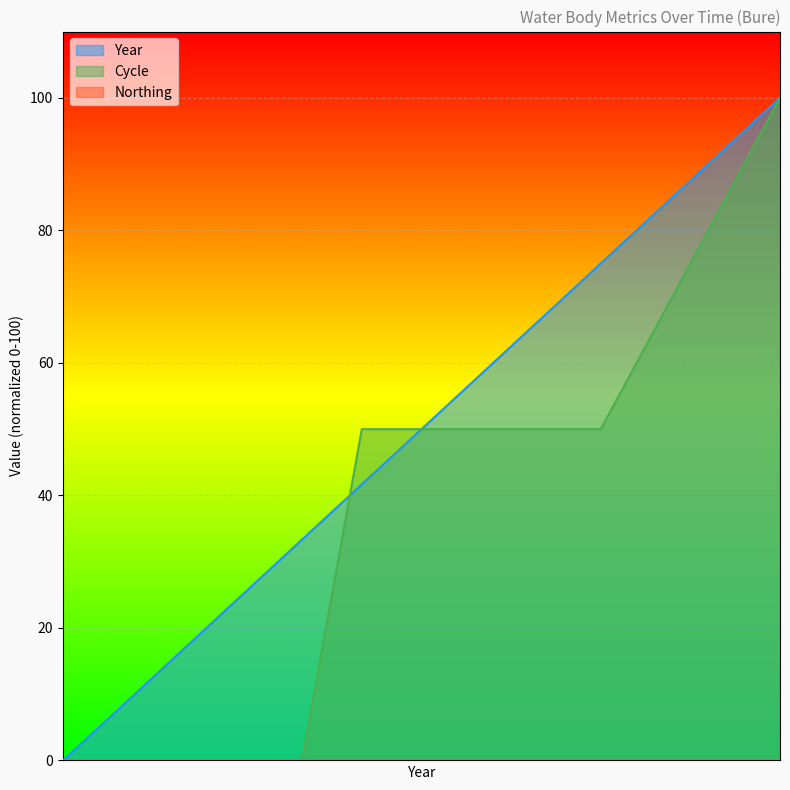

How many intersections are there between Cycle and Year?

1